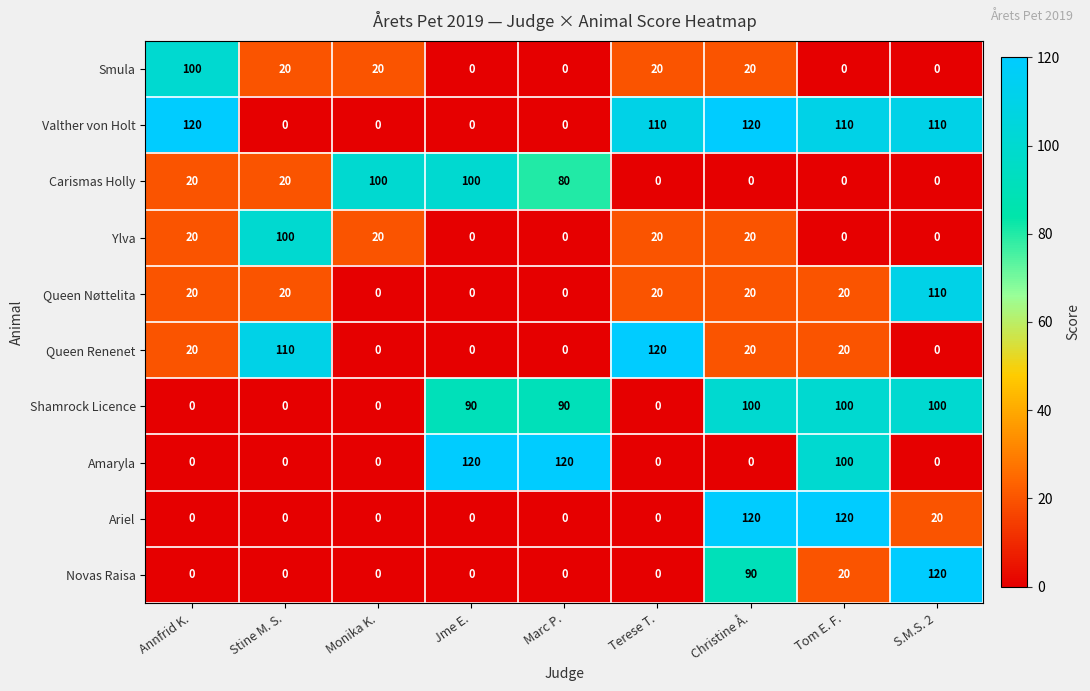

What is the difference between the Queen Renenet values at S.M.S. 2 and Annfrid K.?

20